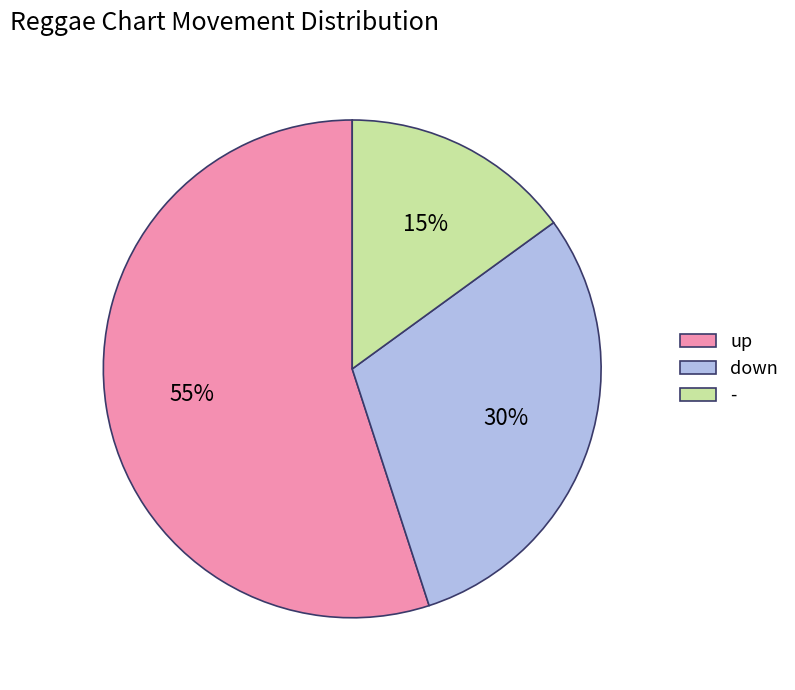

How many slices are in this pie chart?

3